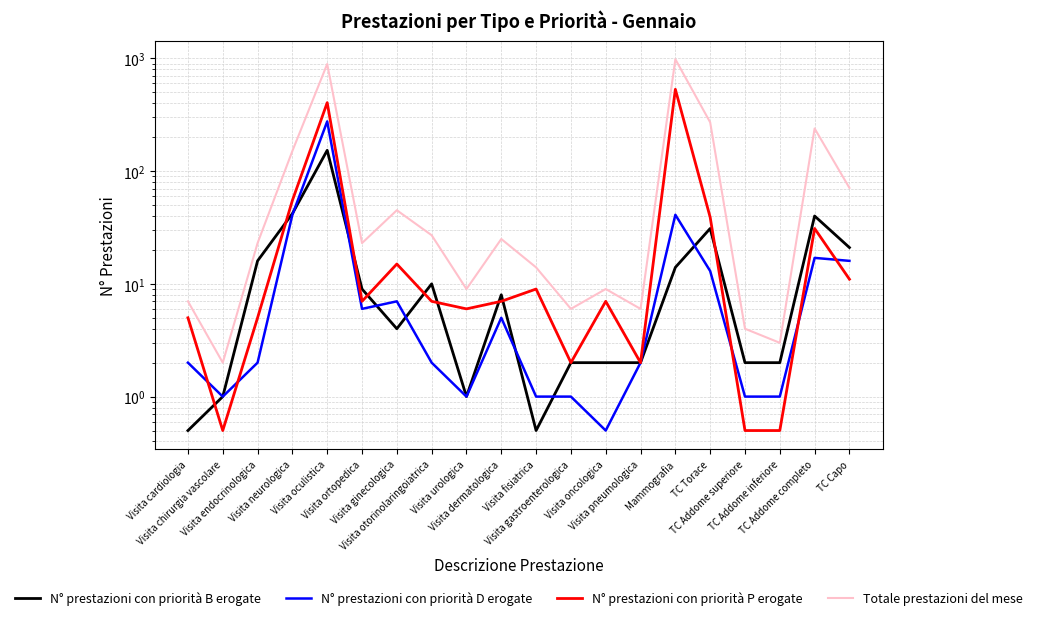

Which has a higher value, TC Capo or TC Addome inferiore?

TC Capo